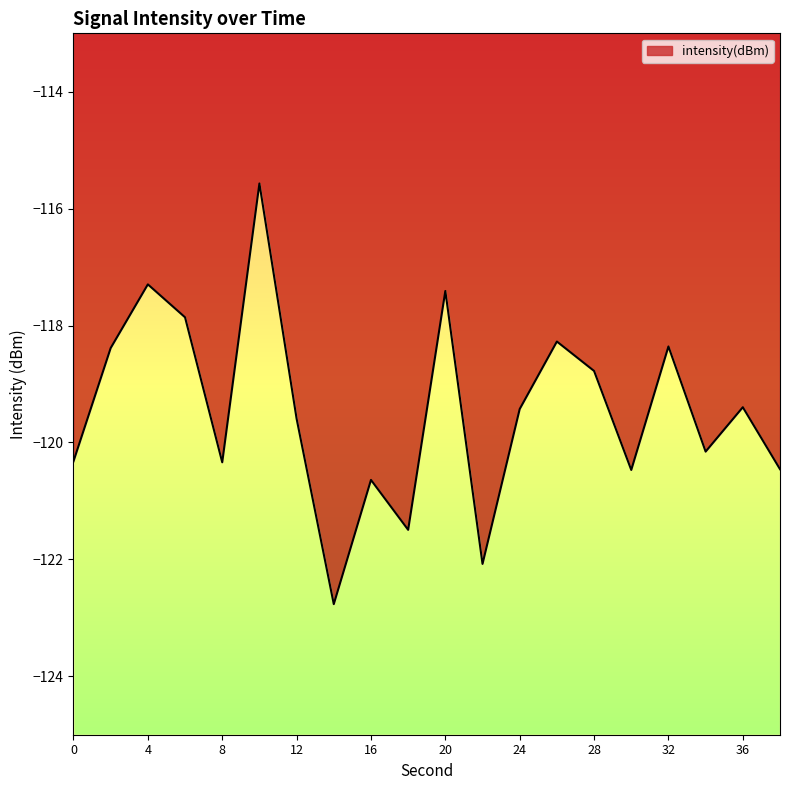

The chart shows a value of -202.9 at 38. True or false?

False